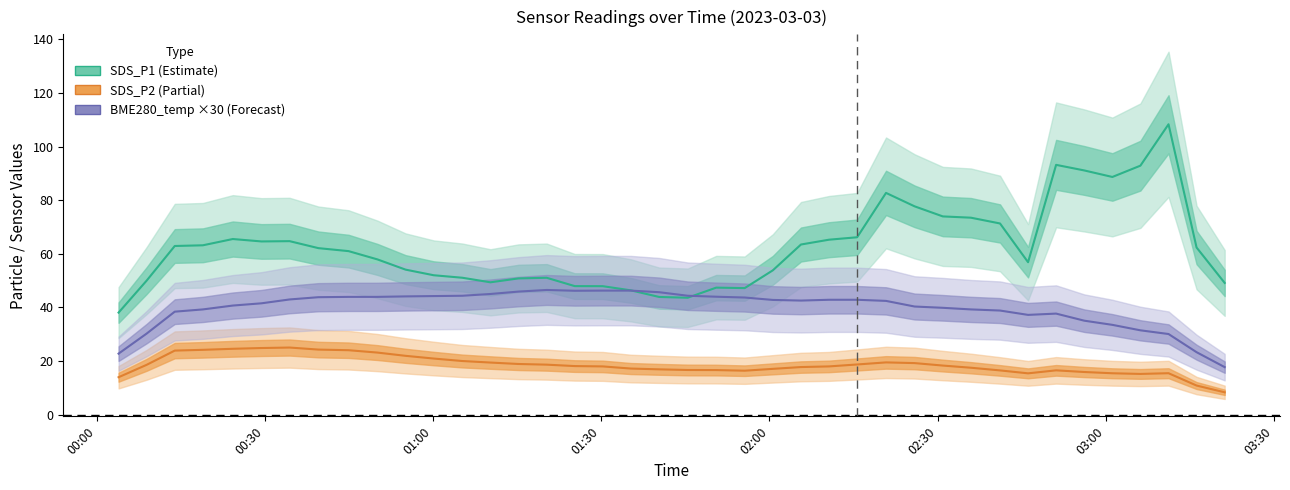

Is it true that BME280_temperature (×30) equals 12.3 at 00:30?

False